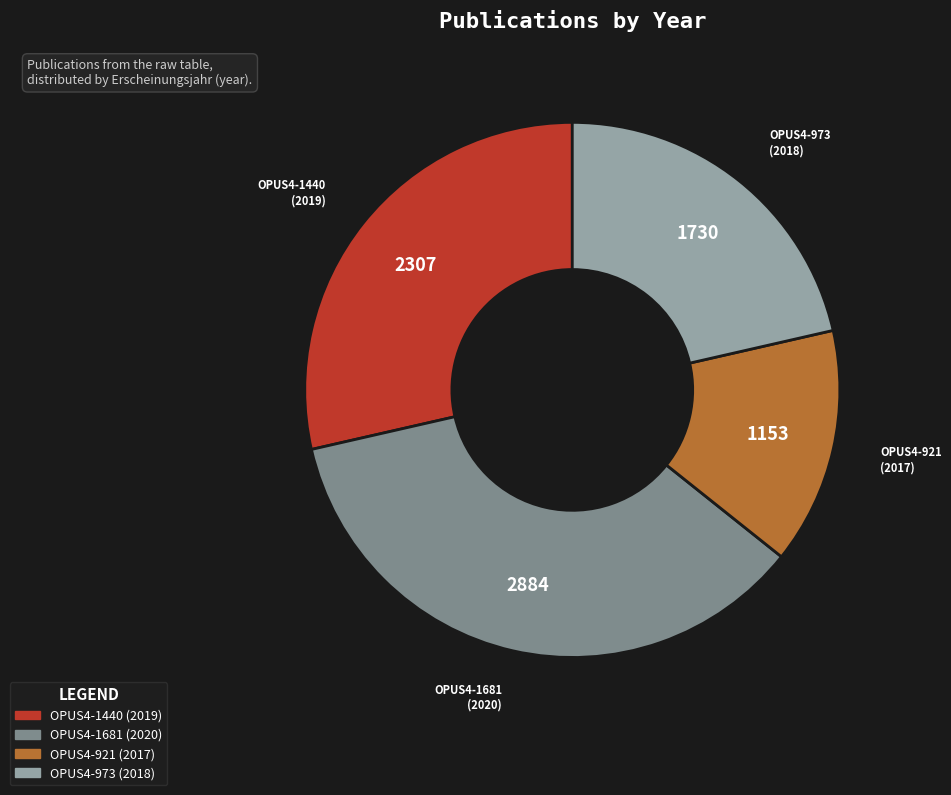

Which category has the biggest portion of the pie?

OPUS4-1681